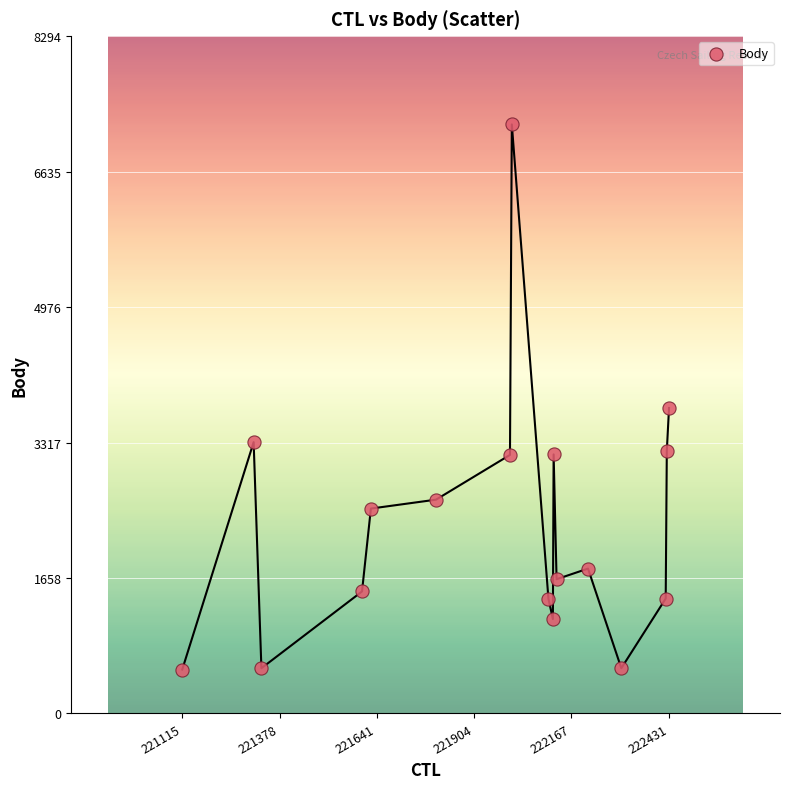

What Y value in the scatter plot is closest to 3875?

3741